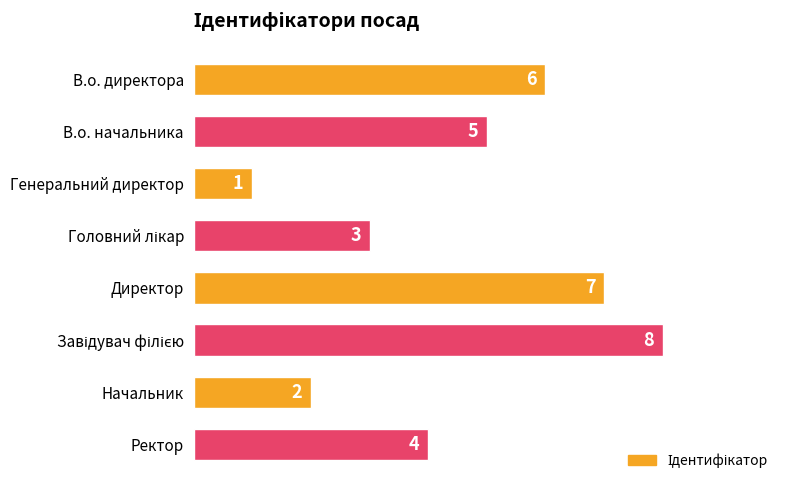

What is the minimum value shown in the chart?

1